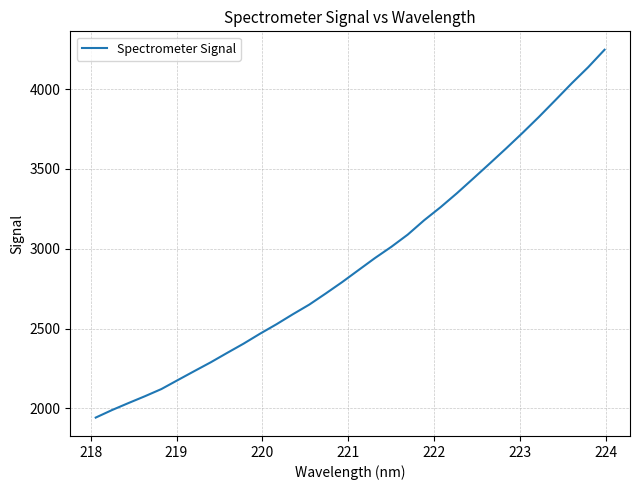

What is the difference between the maximum and minimum values?

2304.9